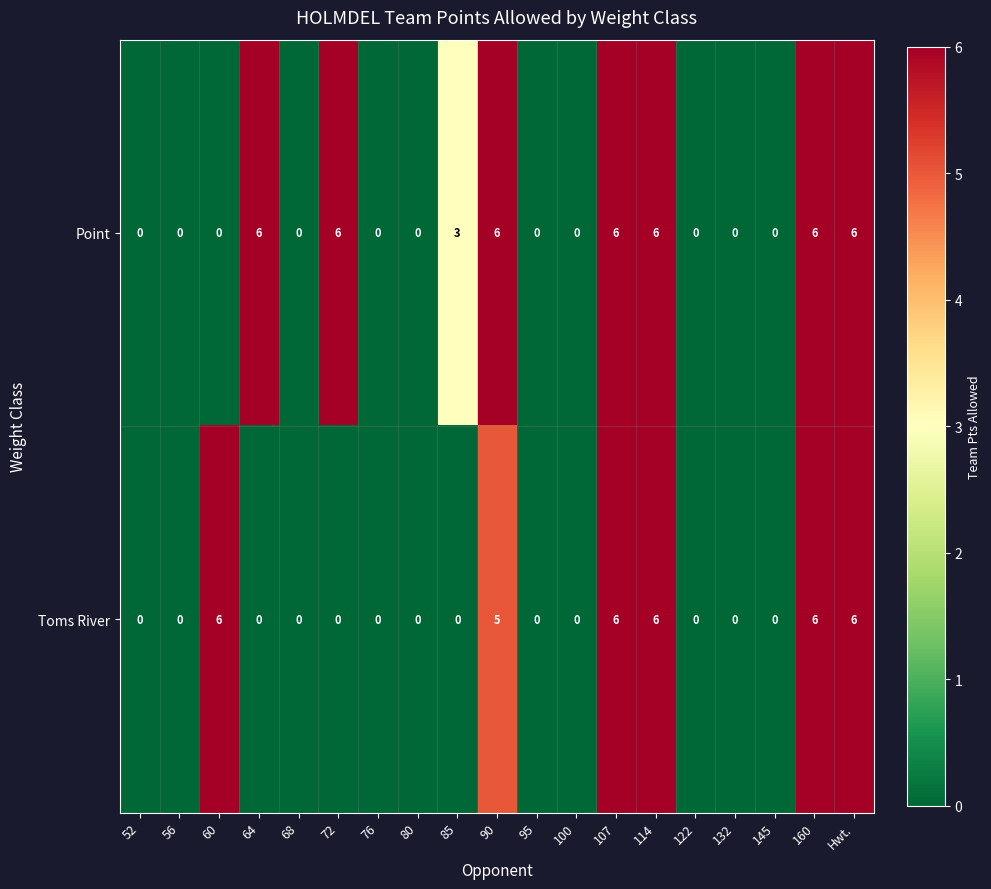

What is the maximum value for Point?

6